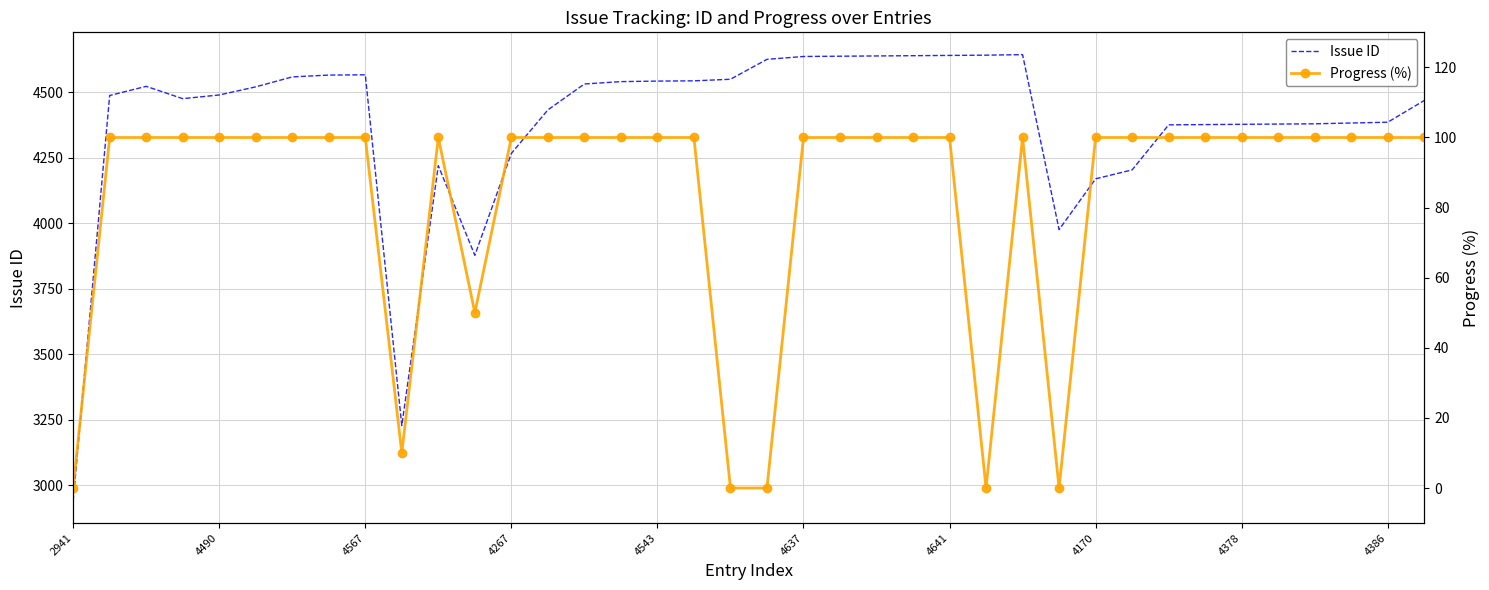

How many series are shown in this chart?

2